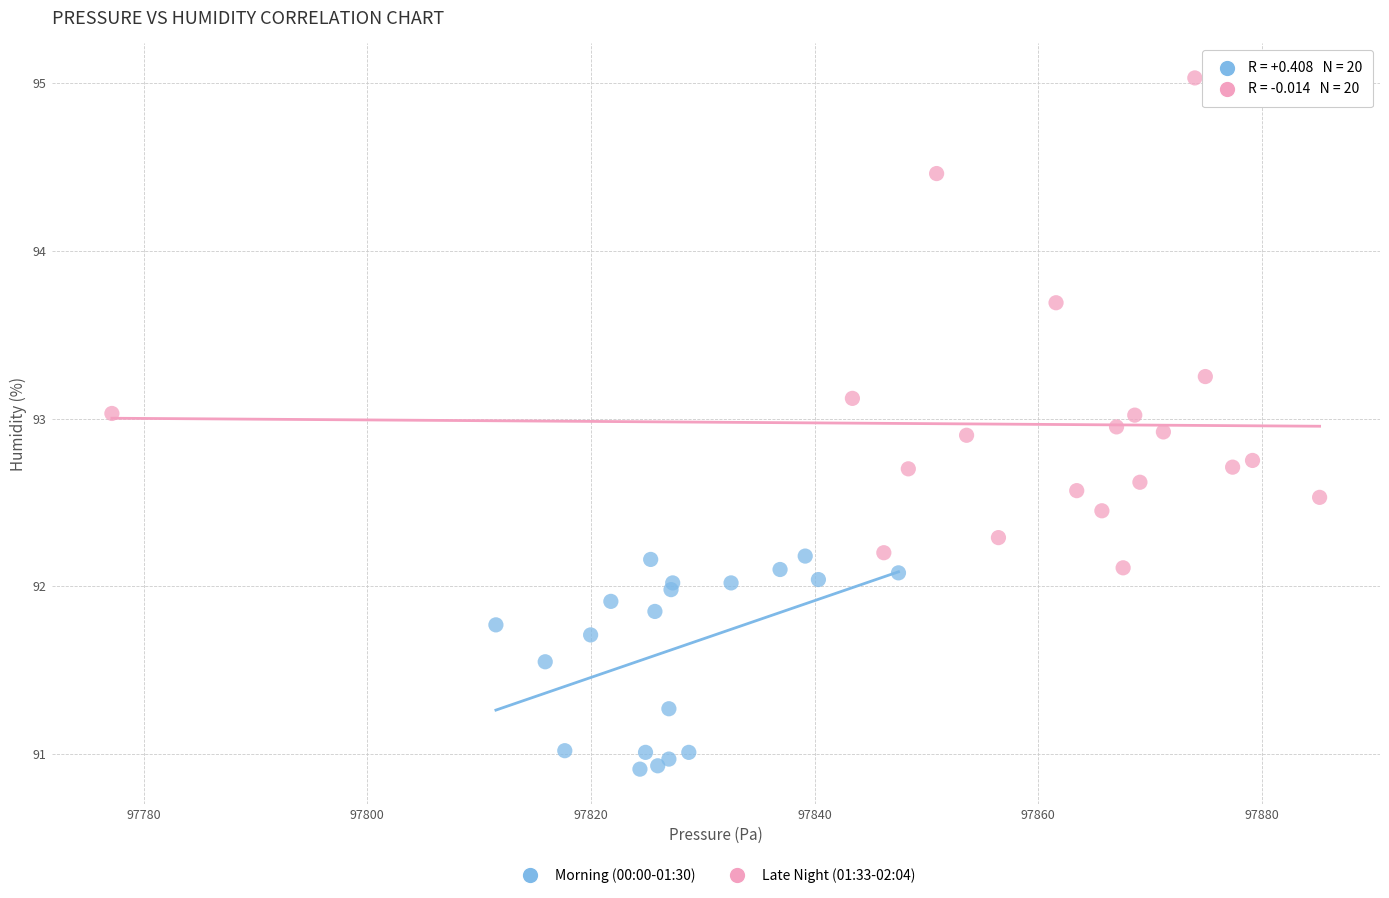

What are all the series names shown in the legend?

Morning (00:00-01:30), Late Night (01:33-02:04)